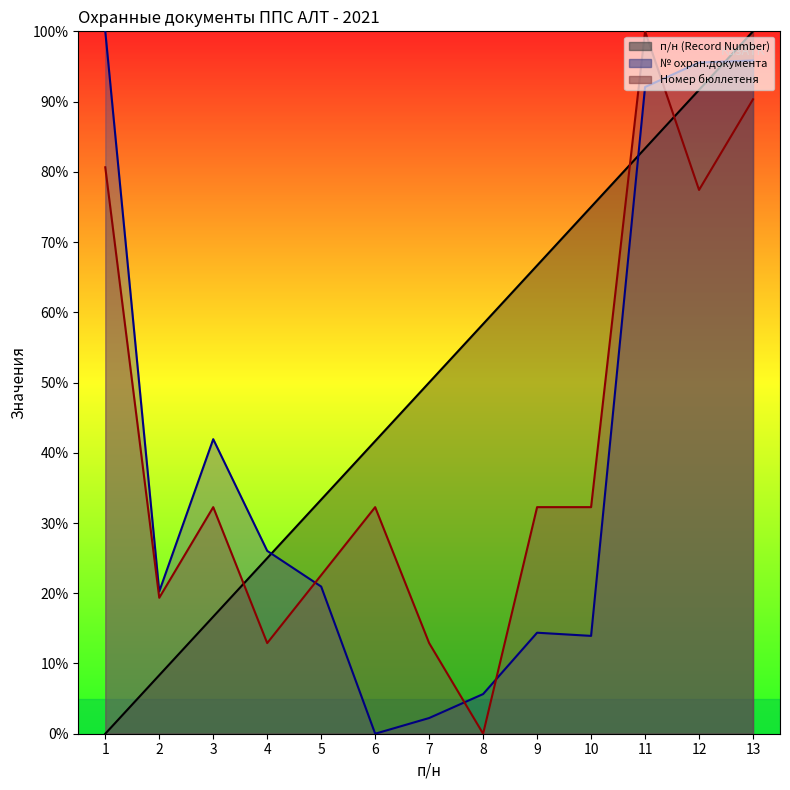

How many lines are shown in the chart?

3